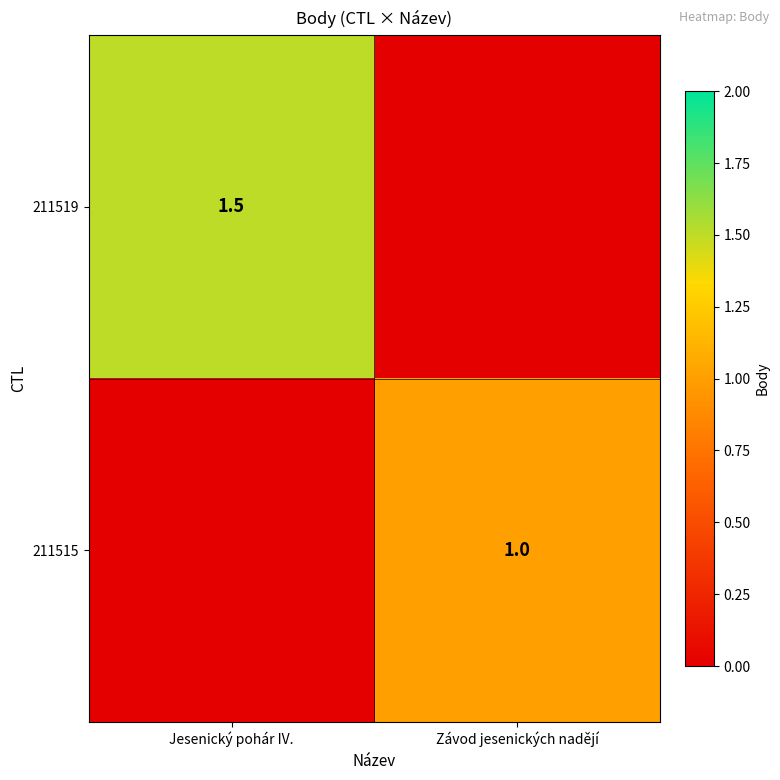

The value of 211515 at Závod jesenických nadějí is 1.0. True or false?

True